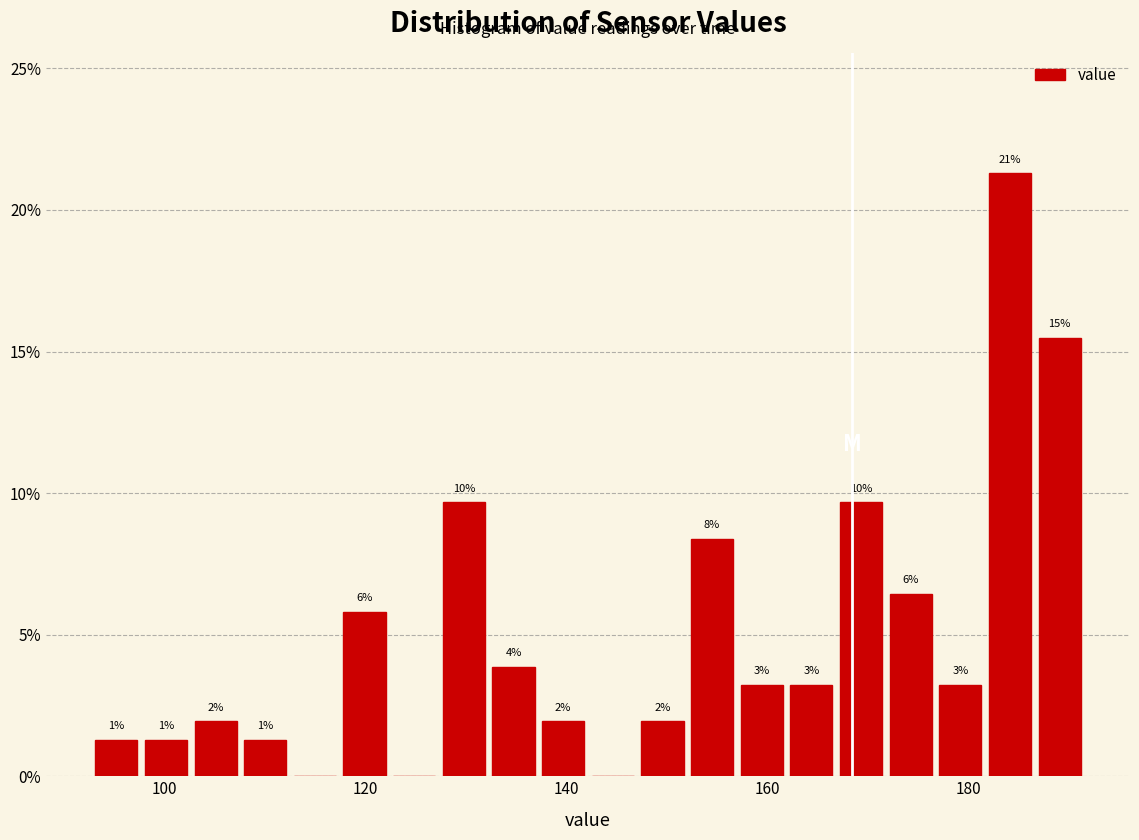

Around what value on the x-axis is the tallest bar? Give the approximate position of its centre, as read against the axis.

184